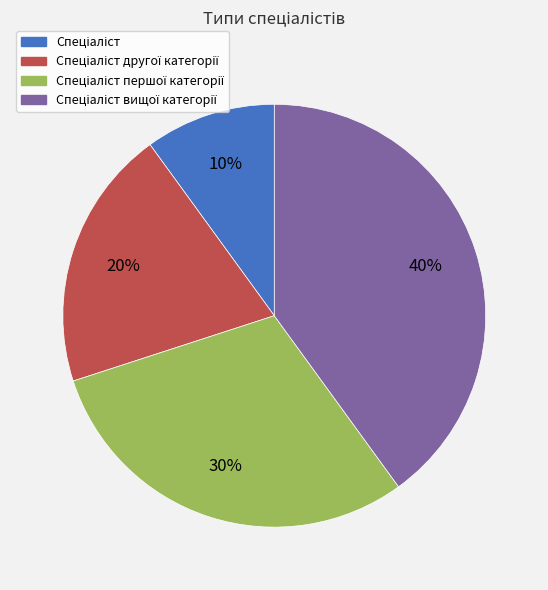

Is there a majority slice in this chart?

No